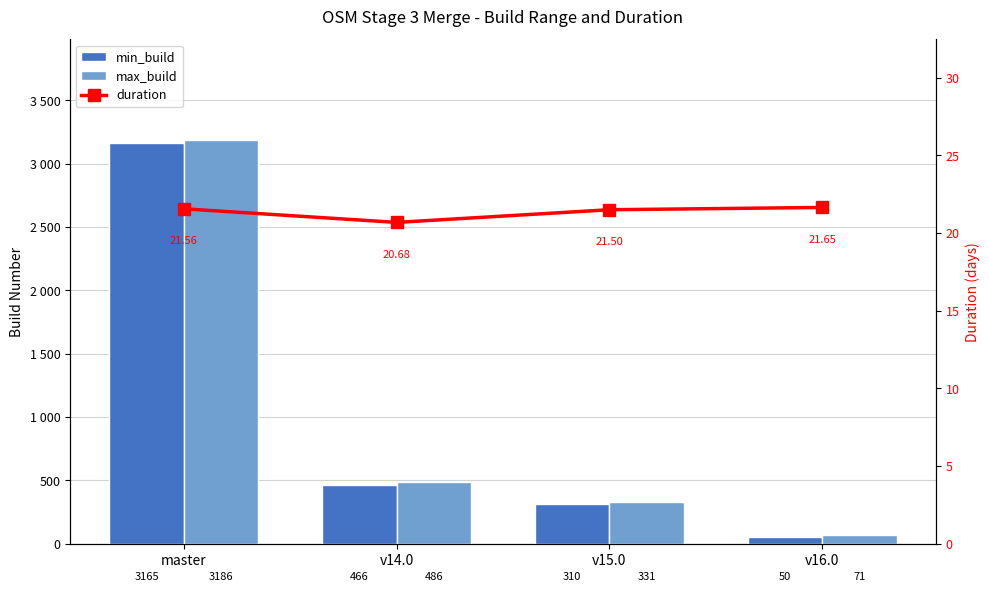

Are the bars grouped side by side (vs. stacked)?

Yes